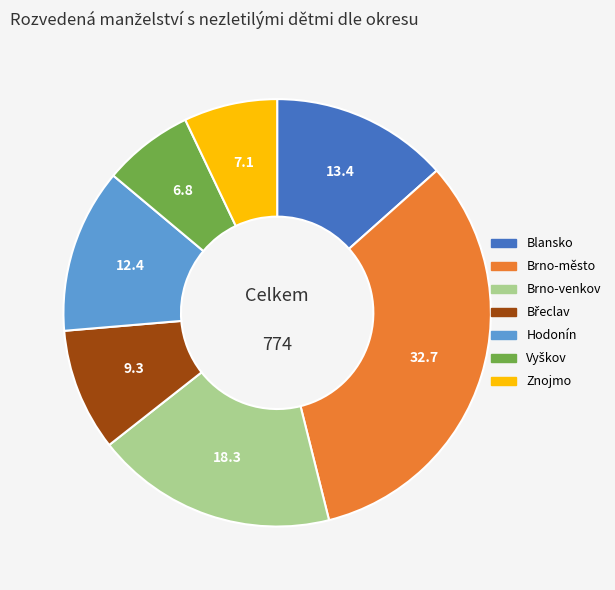

Is the sum of Hodonín and Brno-město greater than half?

No